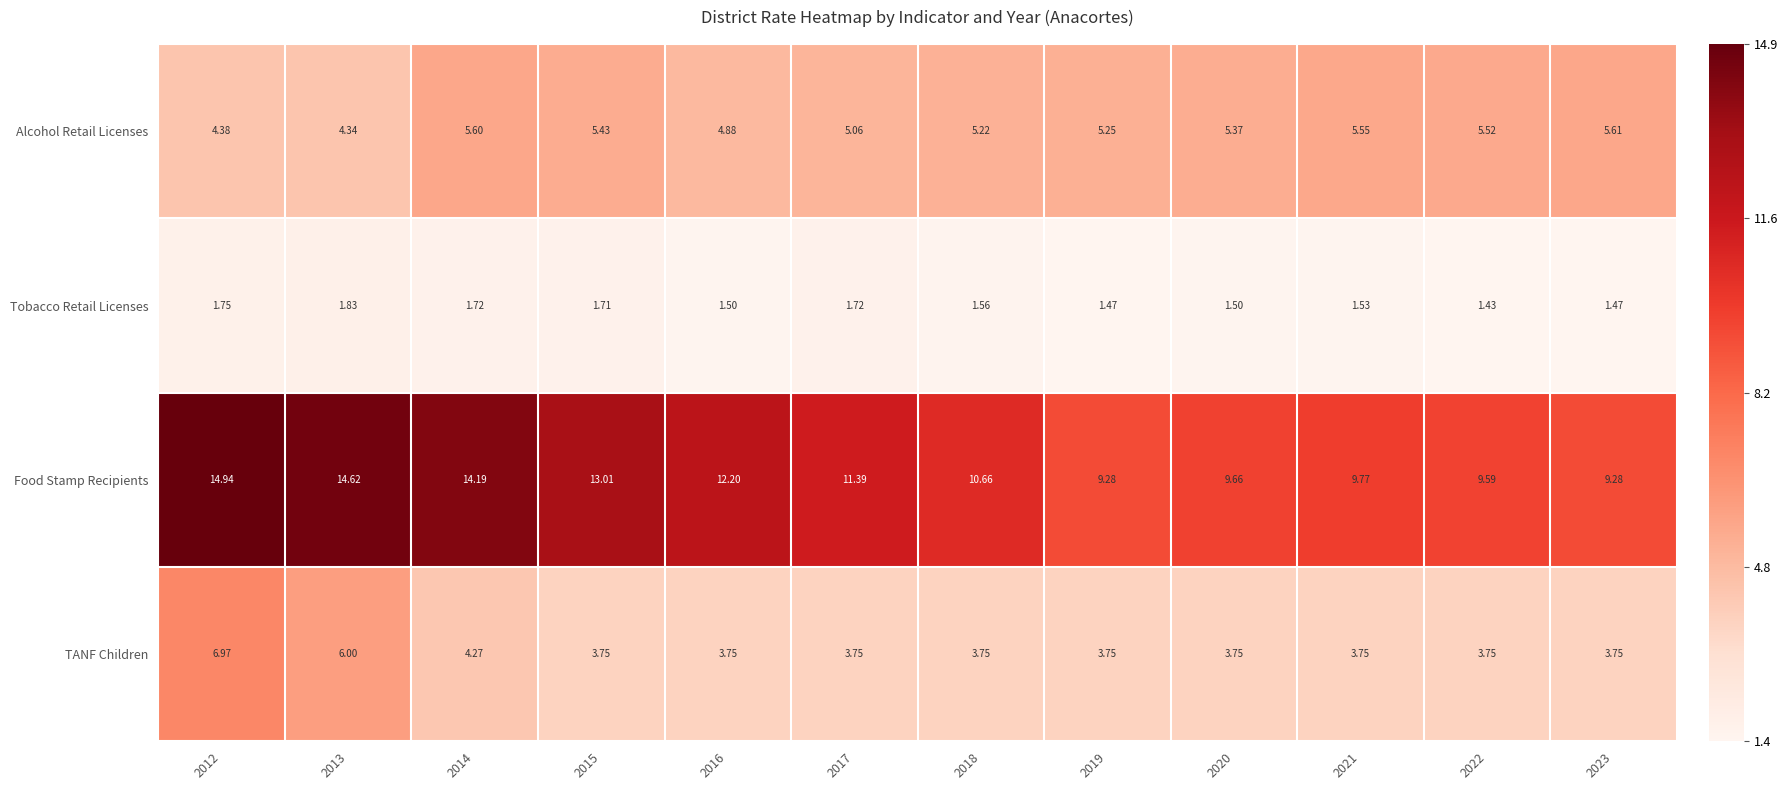

List the series in order of their peak value, highest first.

Food Stamp Recipients, TANF Children, Alcohol Retail Licenses, Tobacco Retail Licenses